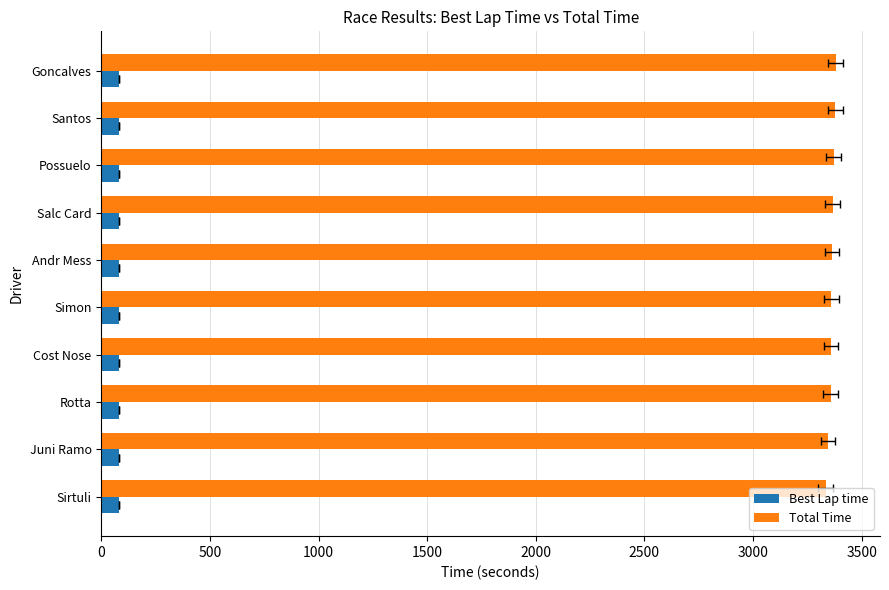

What is the total value across all series at Cost Nose?

3439.9